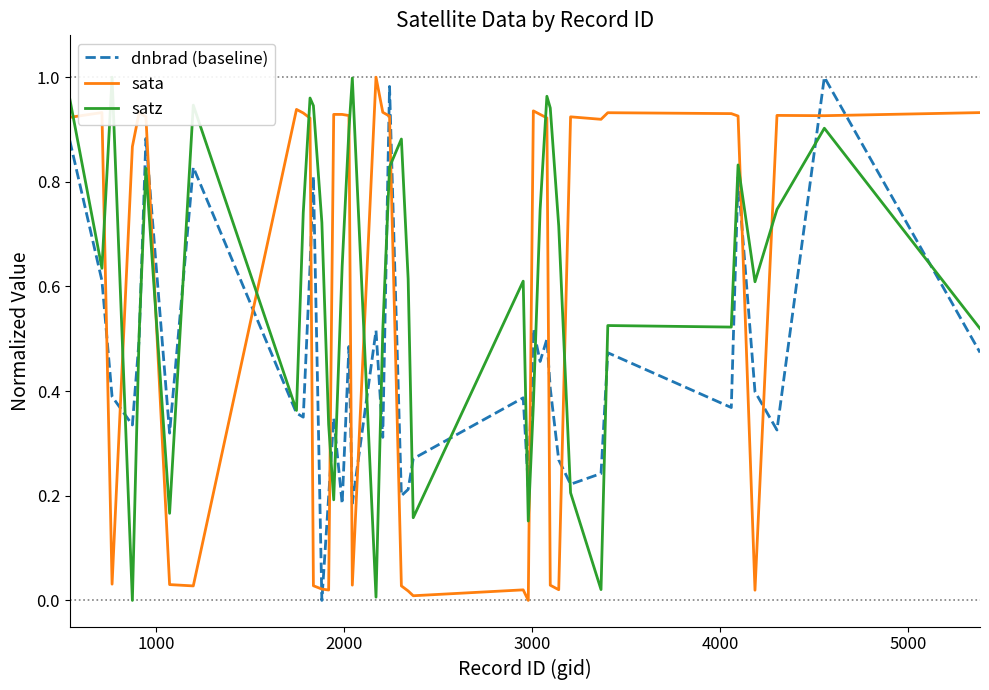

After their last crossing, which series has the higher values: satz or sata?

sata